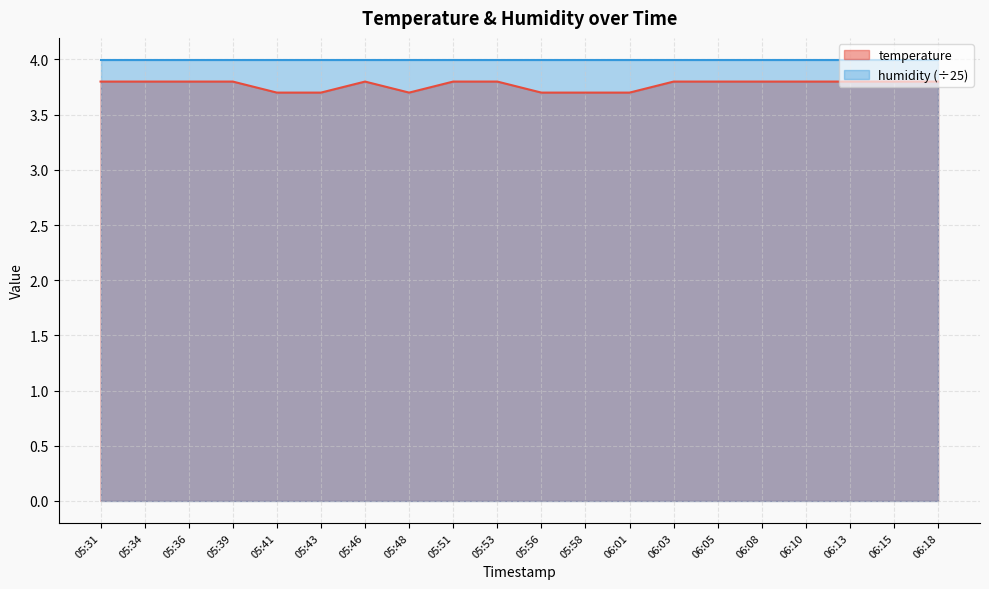

Between 05:43 and 05:56, which is larger?

05:43